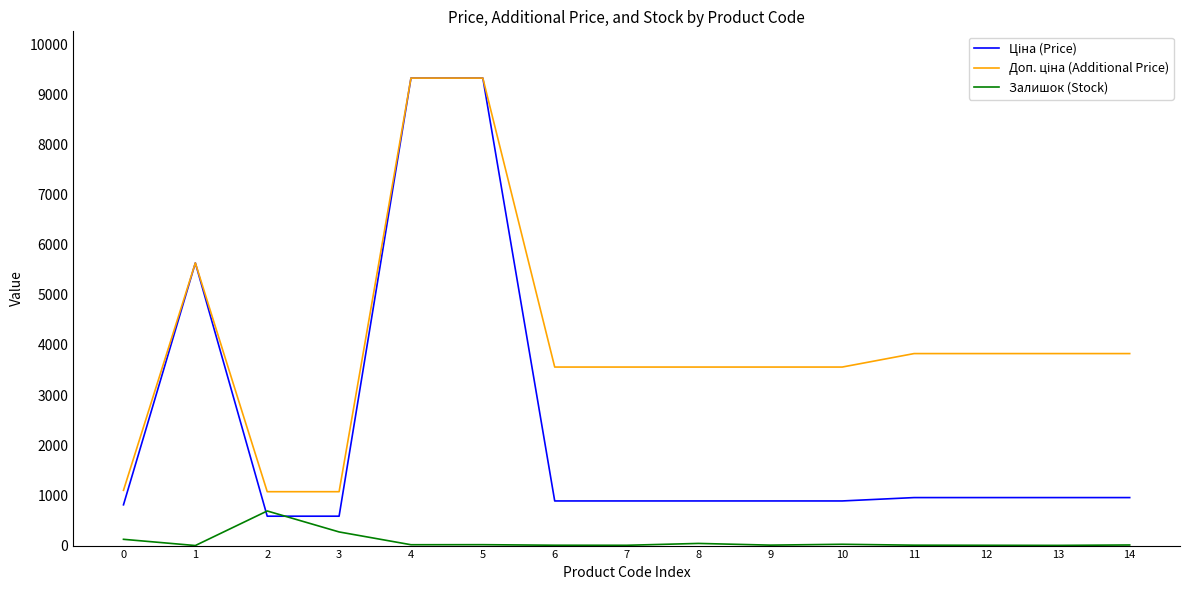

The value of Залишок (Stock) at 2 is 690.0. True or false?

True